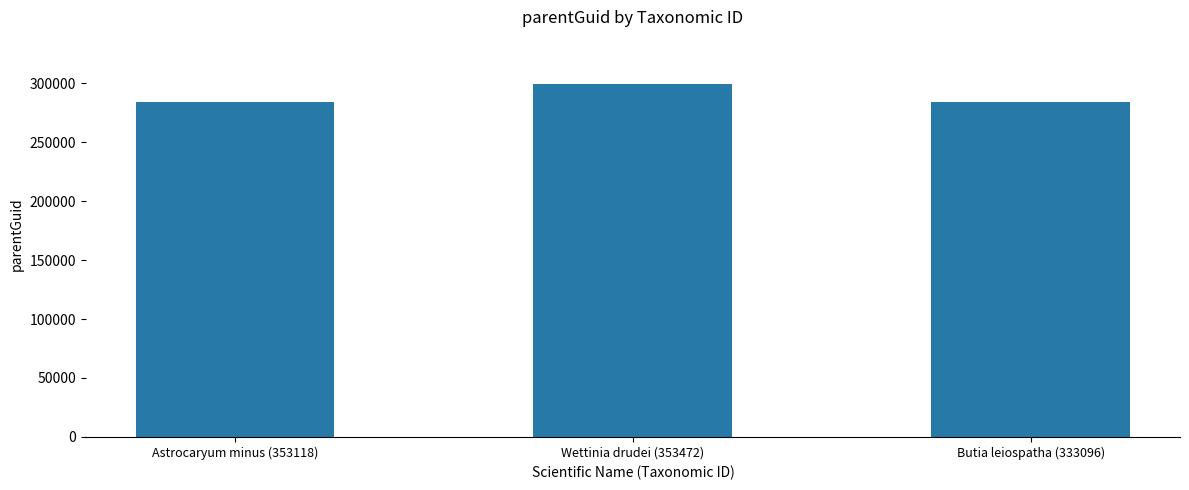

What is the ratio of the value at Butia leiospatha (333096) to the value at Astrocaryum minus (353118)?

1.0